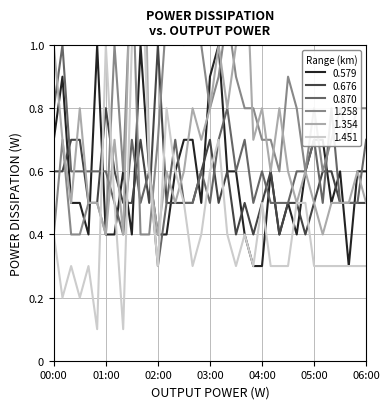

What is the value of the 0.579 point at the 20th from the left?

1.0